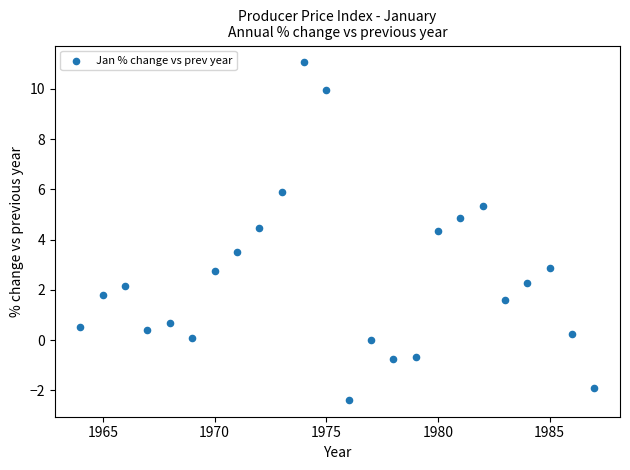

What is the range of Y values (max minus min)?

13.4